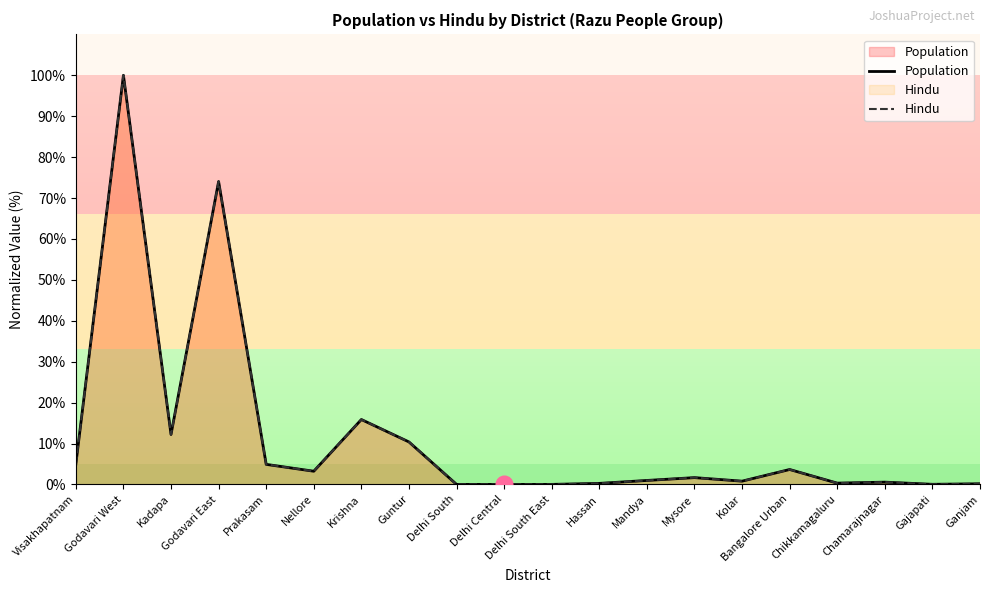

What is the difference between the Population values at Godavari East and Kolar?

73.2